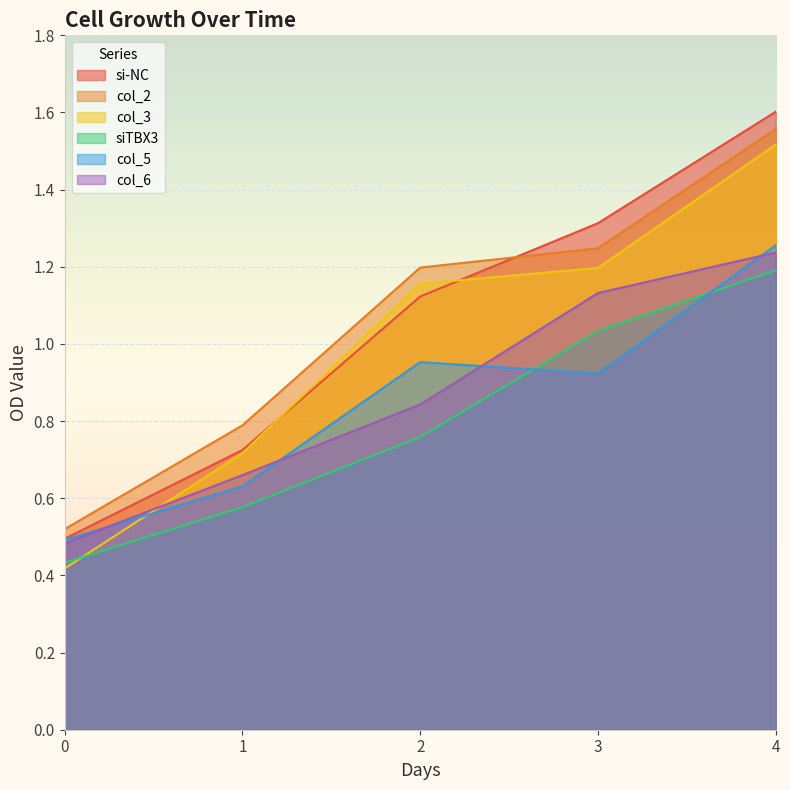

How many intersections are there between col_3 and col_6?

1